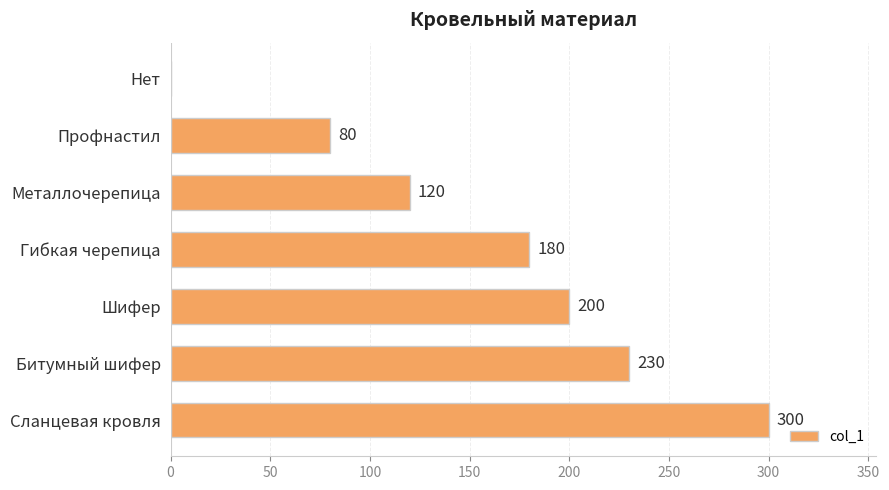

How many series are shown in this chart?

1